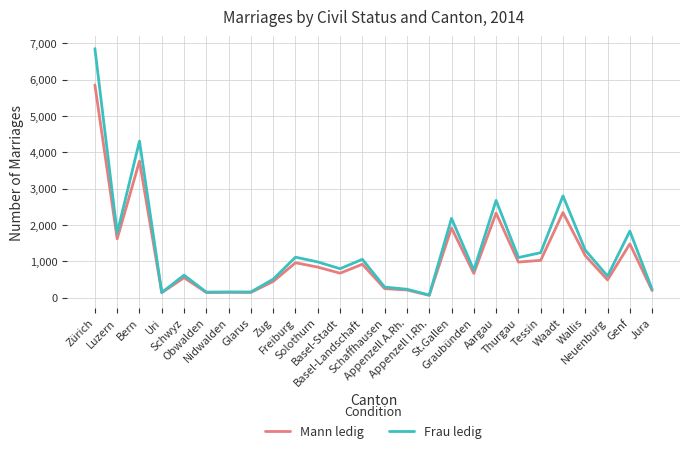

How many lines are shown in the chart?

2